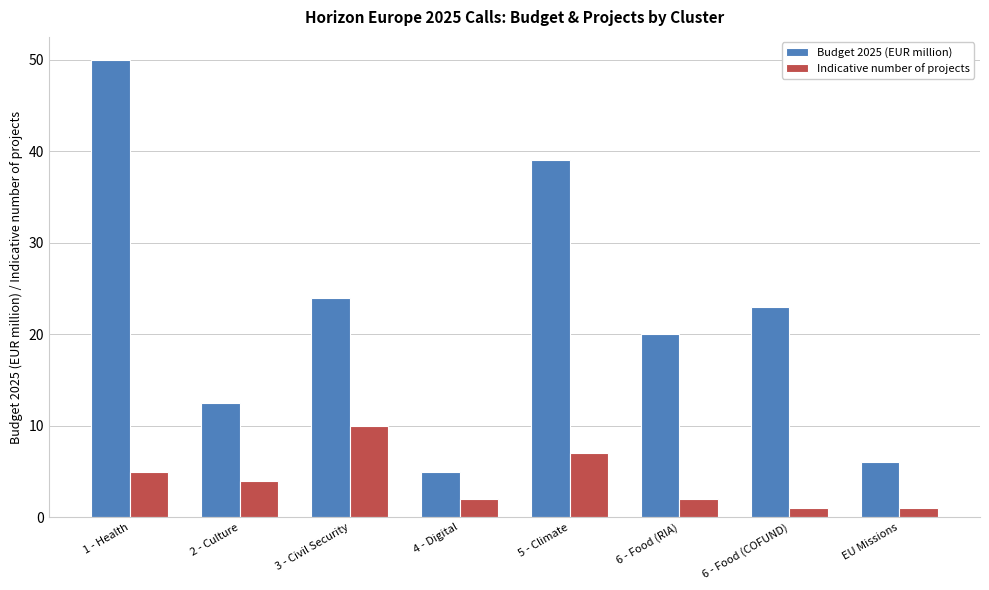

Read the Indicative number of projects value at 2 - Culture.

4.0